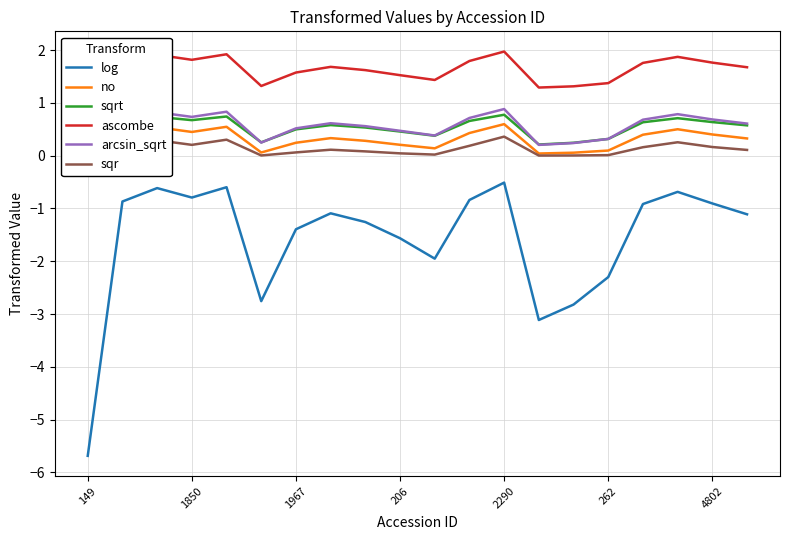

The value of log at 1967 is -0.7. True or false?

False